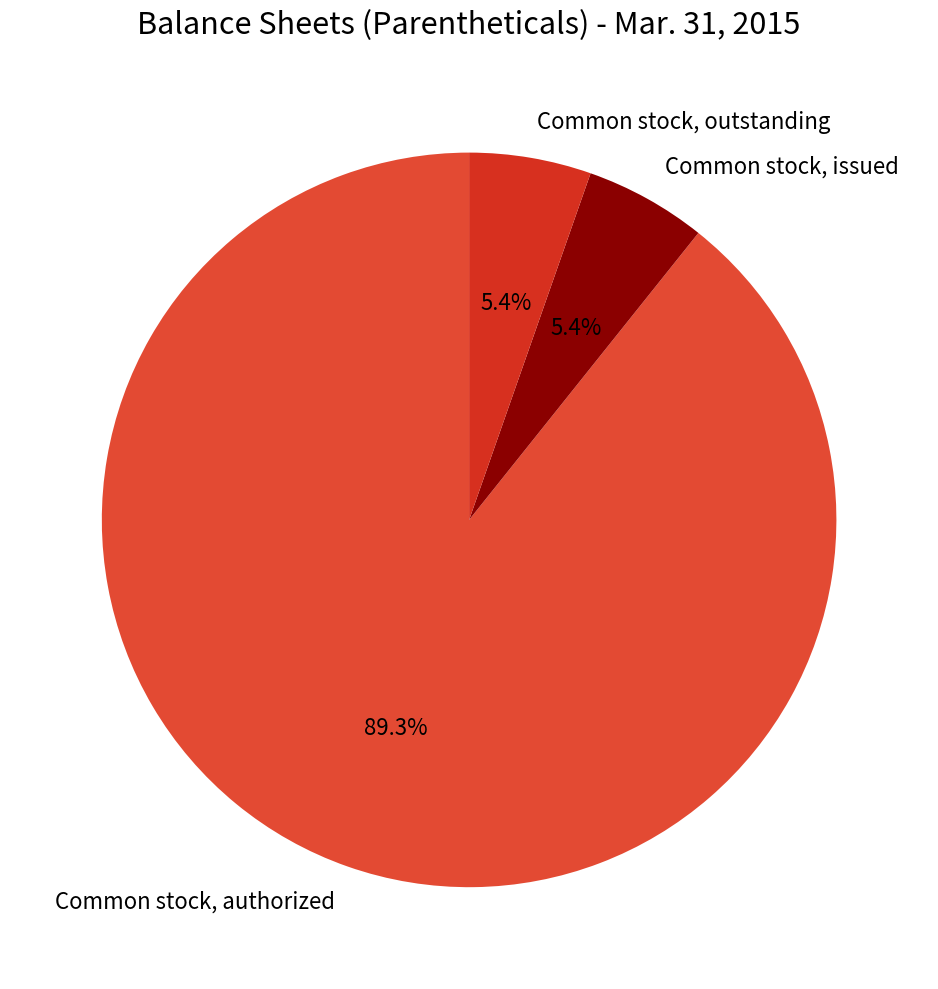

To the nearest percent, what portion does Common stock, authorized represent?

89%